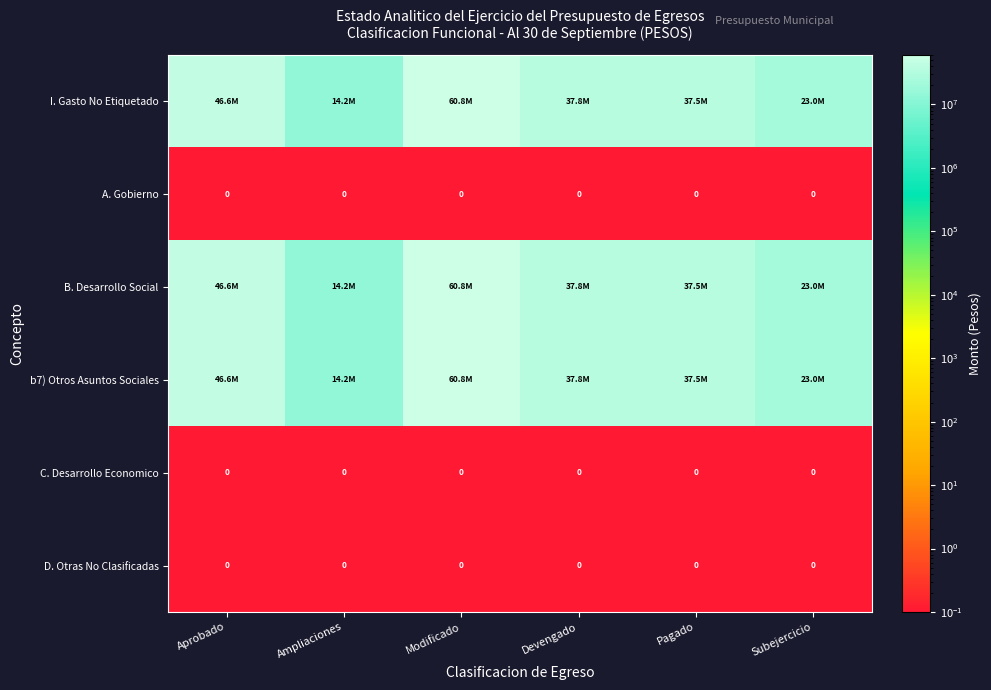

Which series has the largest range (max minus min)?

I. Gasto No Etiquetado